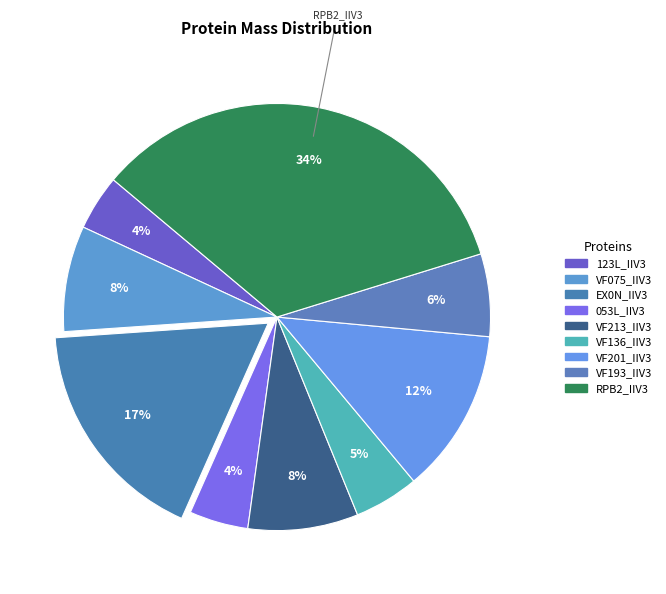

To the nearest percent, what percentage of the pie is VF075_IIV3?

8%